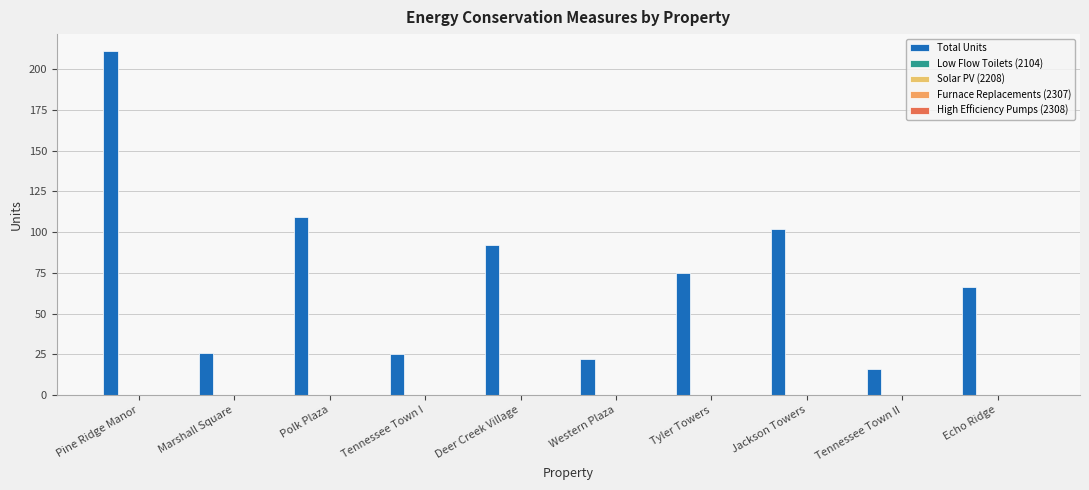

How many bars are there in total?

10